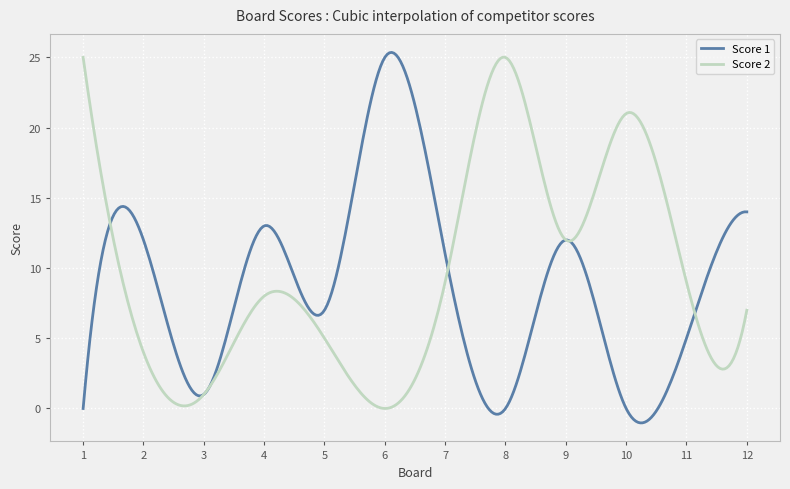

What is the lowest value of the Score 1 series?

-1.0